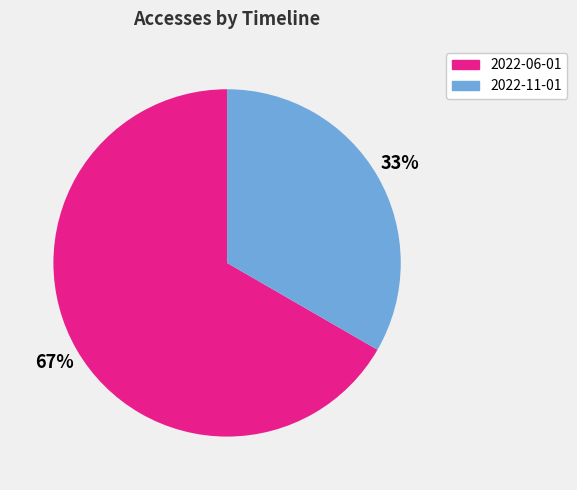

Do 2022-11-01 and 2022-06-01 together represent more than half of the pie?

Yes